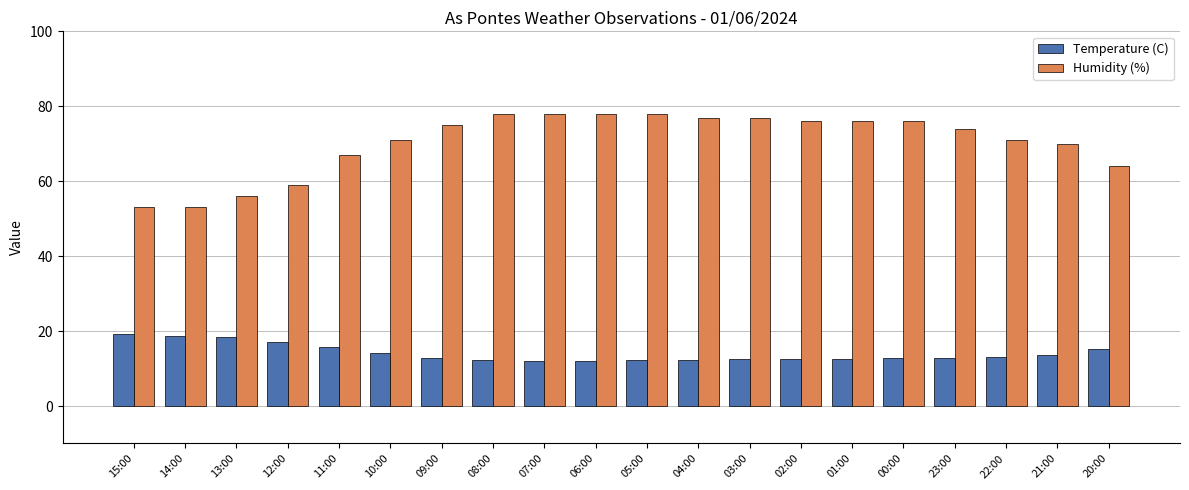

The Humidity (%) series shows 52.4 at 03:00. True or false?

False